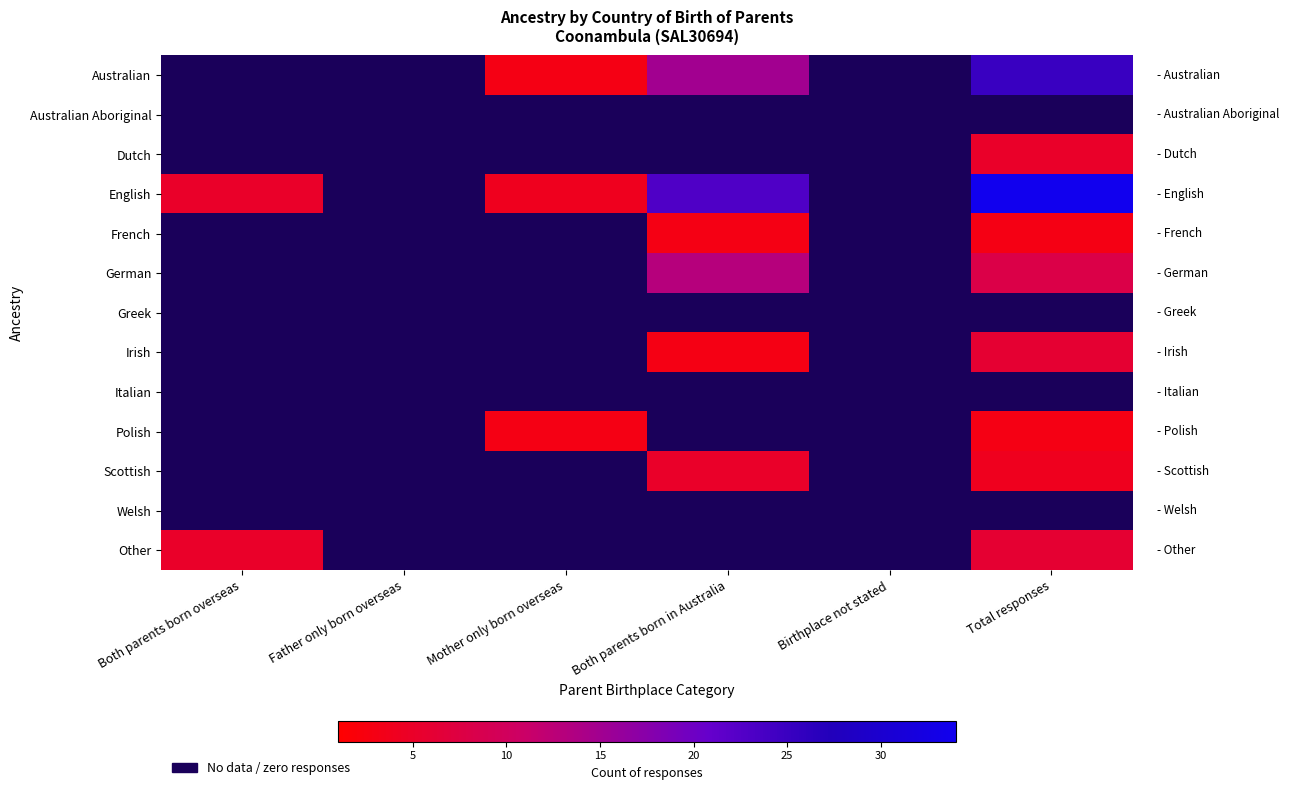

What is the total value across all series at Both parents born overseas?

10